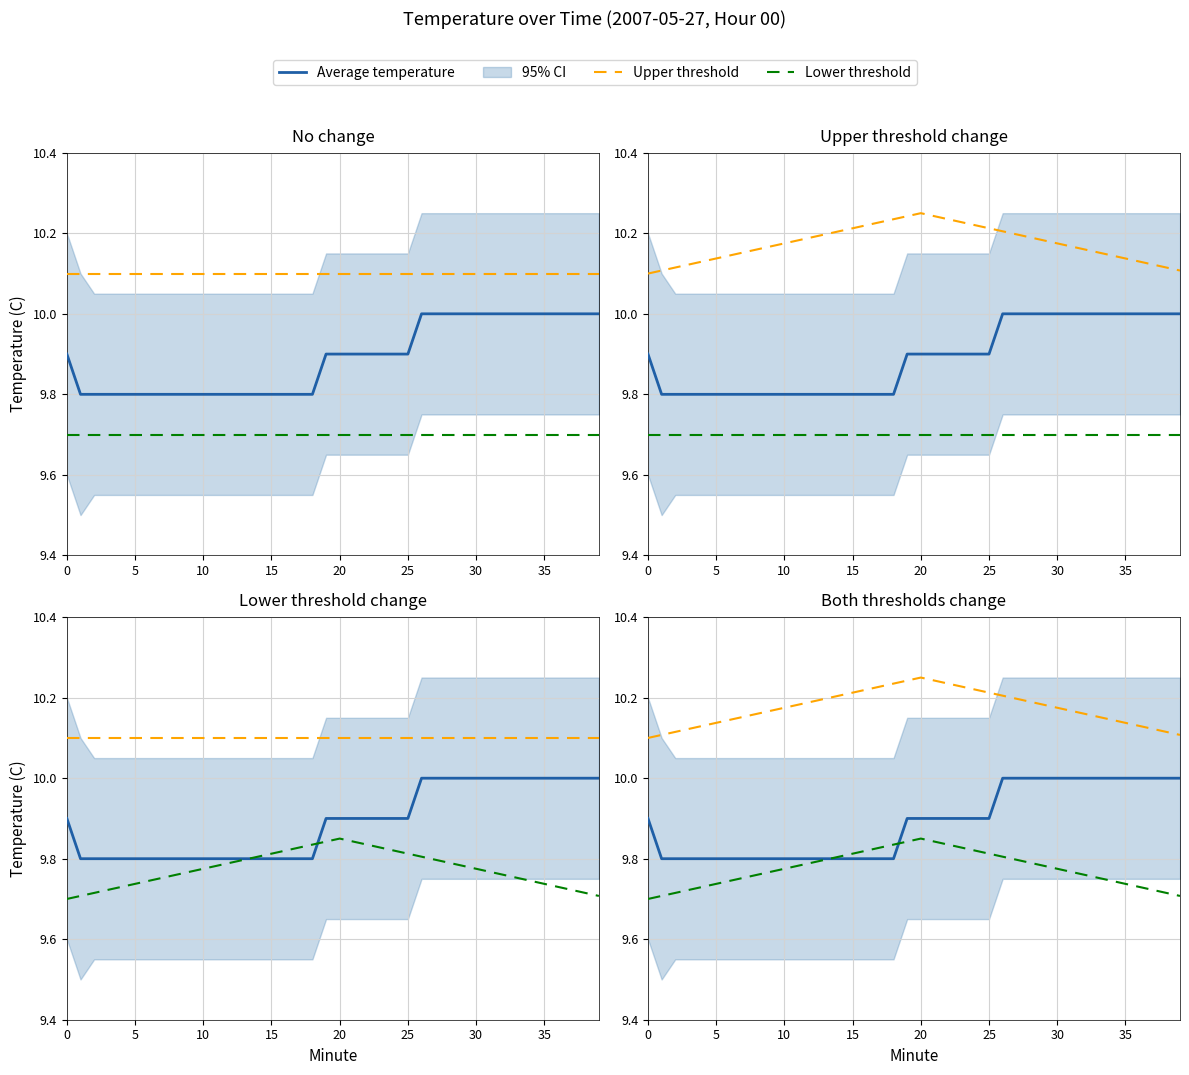

At 21, list the series in order from largest to smallest.

Upper threshold, Average temperature, Lower threshold